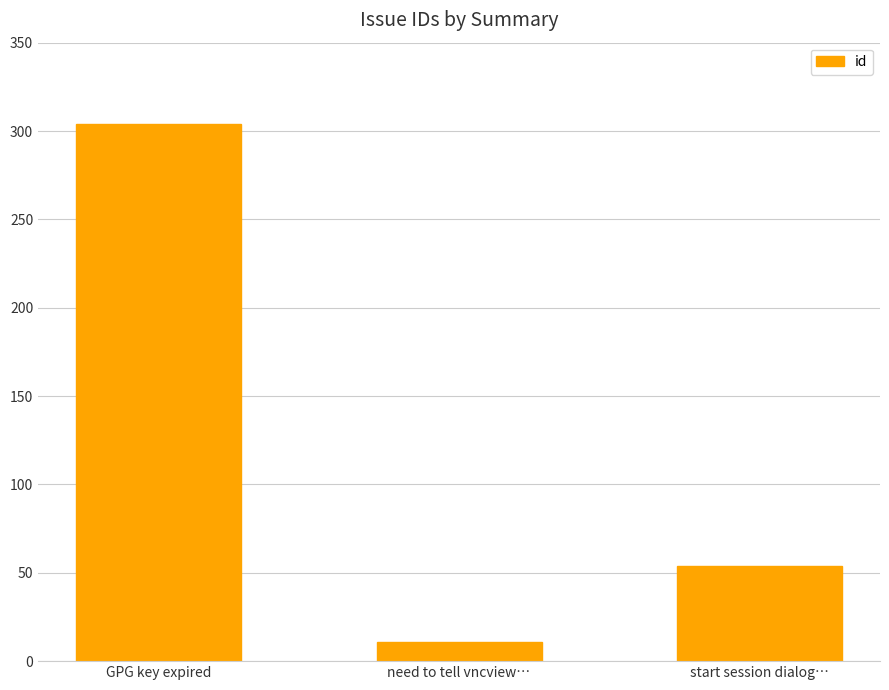

What is the smallest value displayed?

11